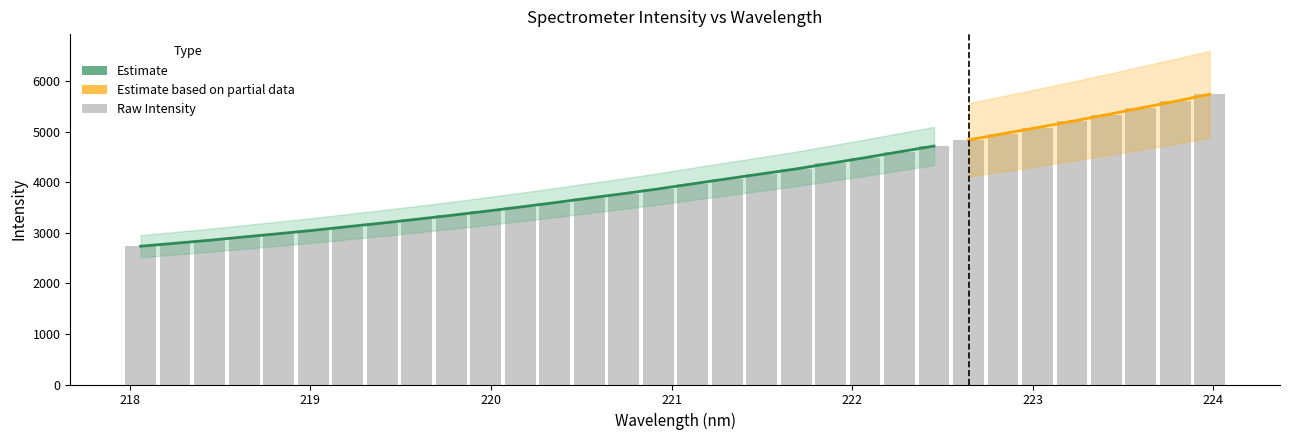

What is the value of the 19th bar from the left?

4167.9